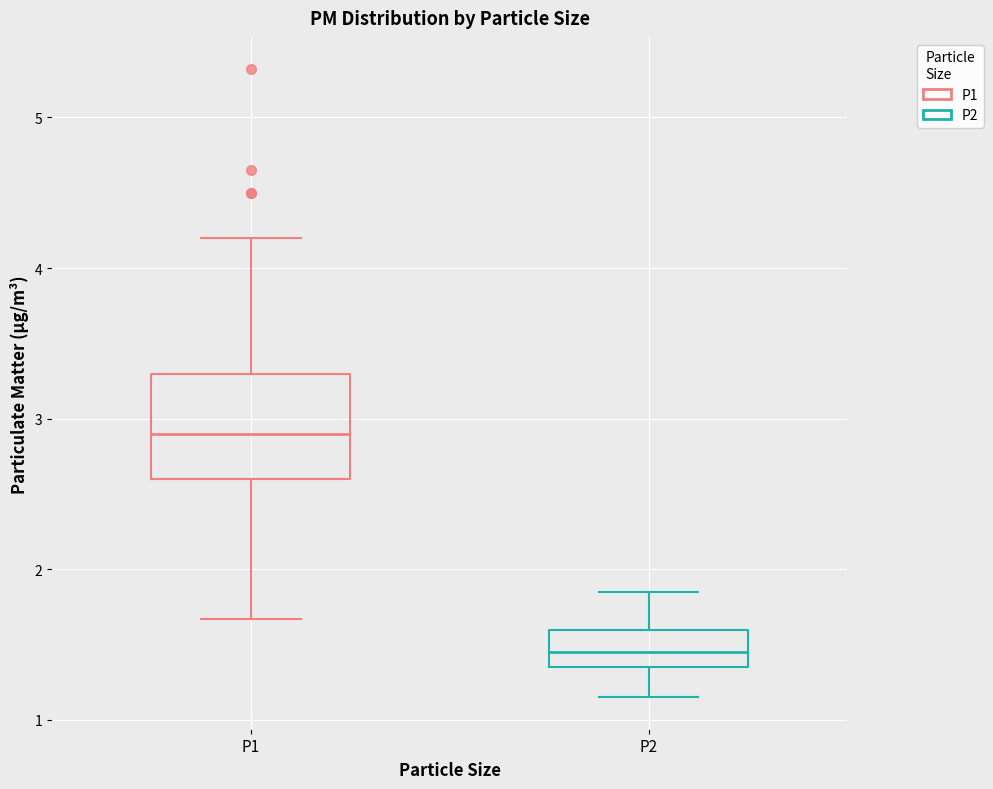

Comparing the boxes themselves (not the whiskers), which one is the tallest?

P1